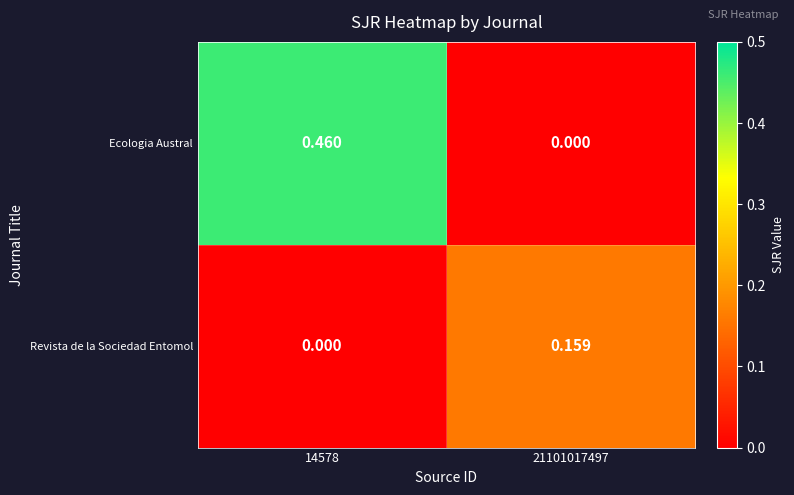

Which series has the largest total across all categories?

Ecologia Austral